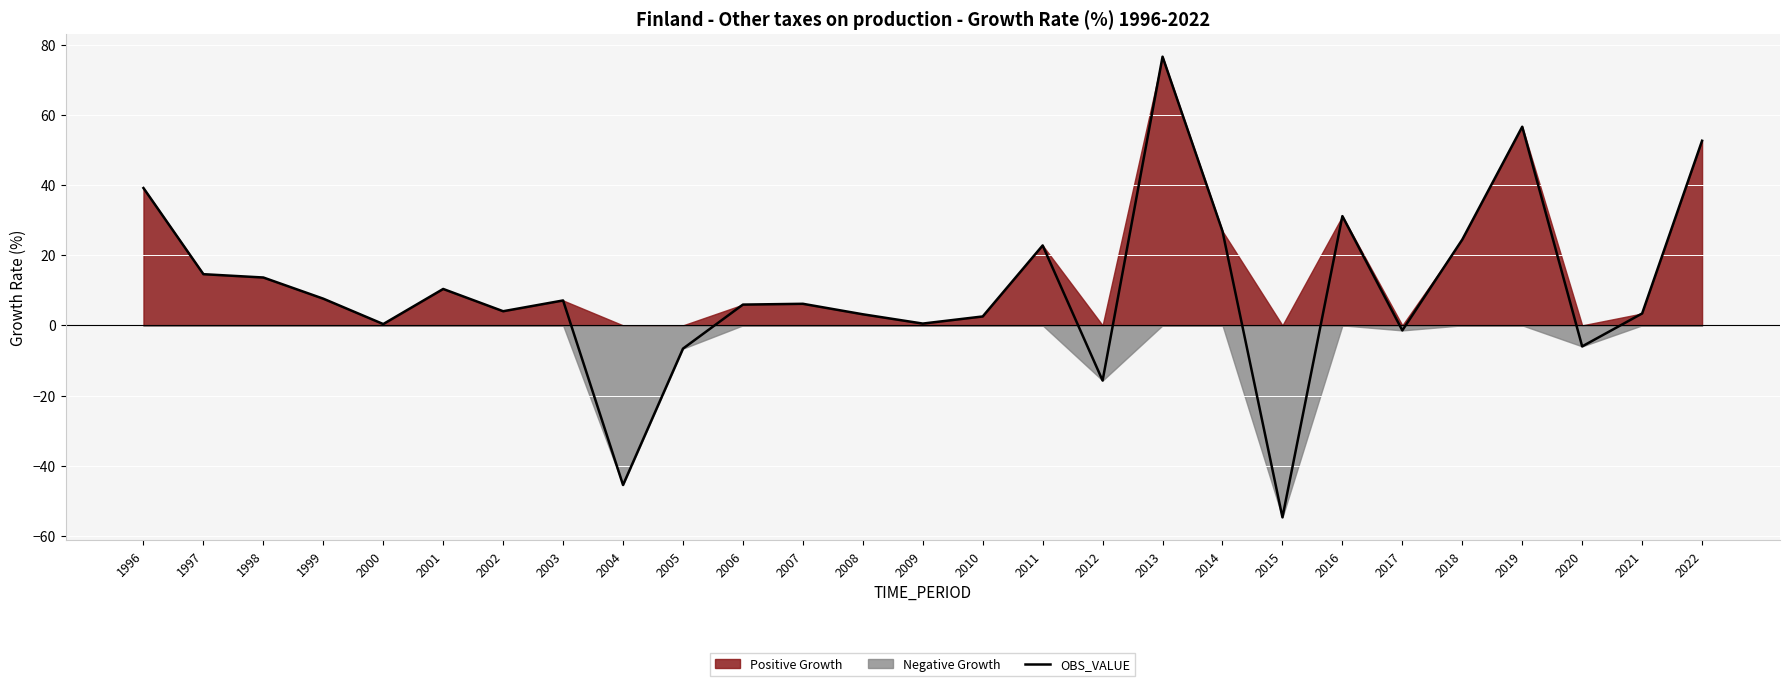

How many data points are less than 6?

13